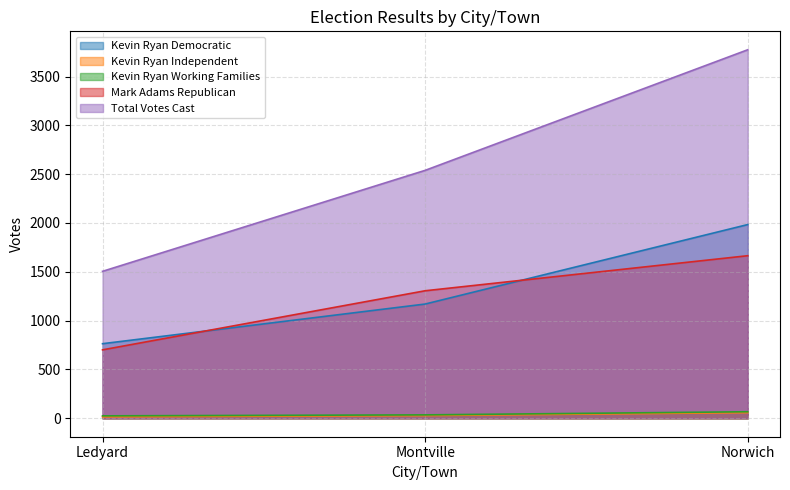

Reading right to left, what are all the values shown in this chart?

Kevin Ryan Democratic: Norwich=1984	Montville=1170	Ledyard=764
Kevin Ryan Independent: Norwich=58	Montville=28	Ledyard=15
Kevin Ryan Working Families: Norwich=67	Montville=35	Ledyard=25
Mark Adams Republican: Norwich=1665	Montville=1306	Ledyard=701
Total Votes Cast: Norwich=3774	Montville=2539	Ledyard=1505